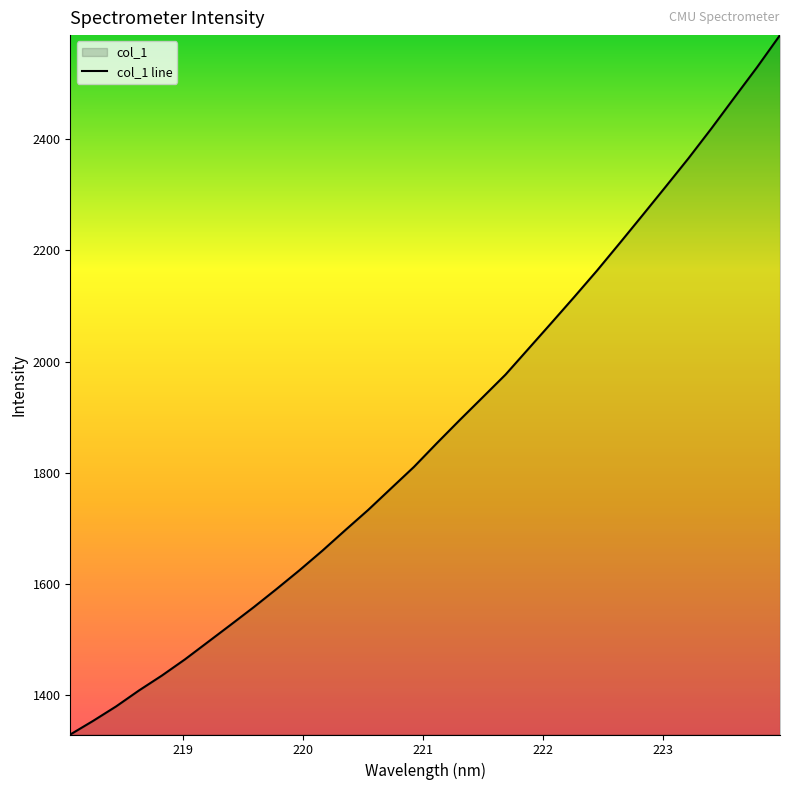

What is the difference between the maximum and minimum values?

1256.9